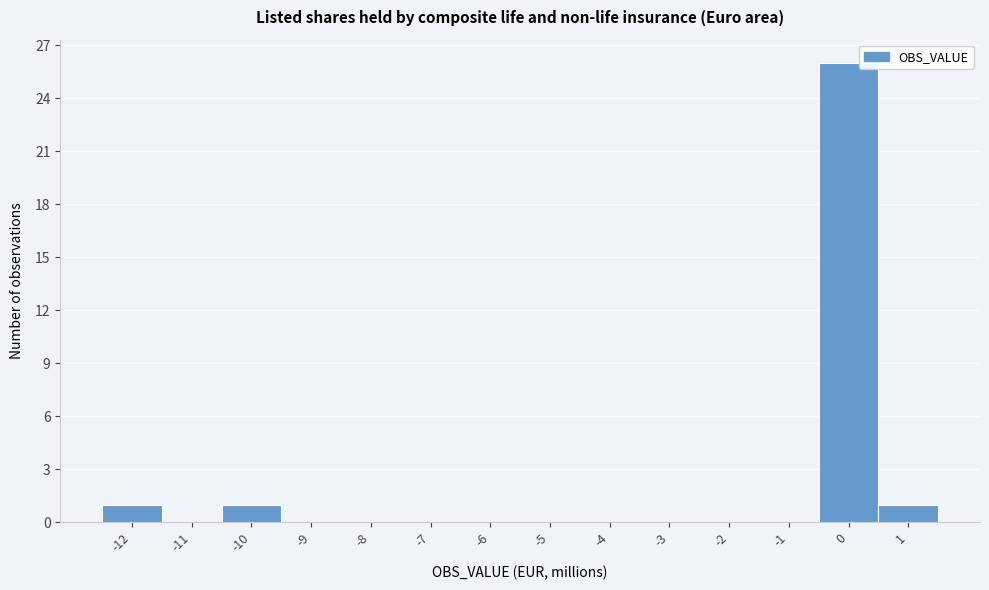

Reading left to right, list every bar in this chart as the range it spans on the x-axis followed by its height. The values are not printed on the chart, so give them approximately, as read against the axis.

-12.5 to -11.5: 1
-11.5 to -10.5: 0
-10.5 to -9.5: 1
-9.5 to -8.5: 0
-8.5 to -7.5: 0
-7.5 to -6.5: 0
-6.5 to -5.5: 0
-5.5 to -4.5: 0
-4.5 to -3.5: 0
-3.5 to -2.5: 0
-2.5 to -1.5: 0
-1.5 to -0.5: 0
-0.5 to 0.5: 26
0.5 to 1.5: 1